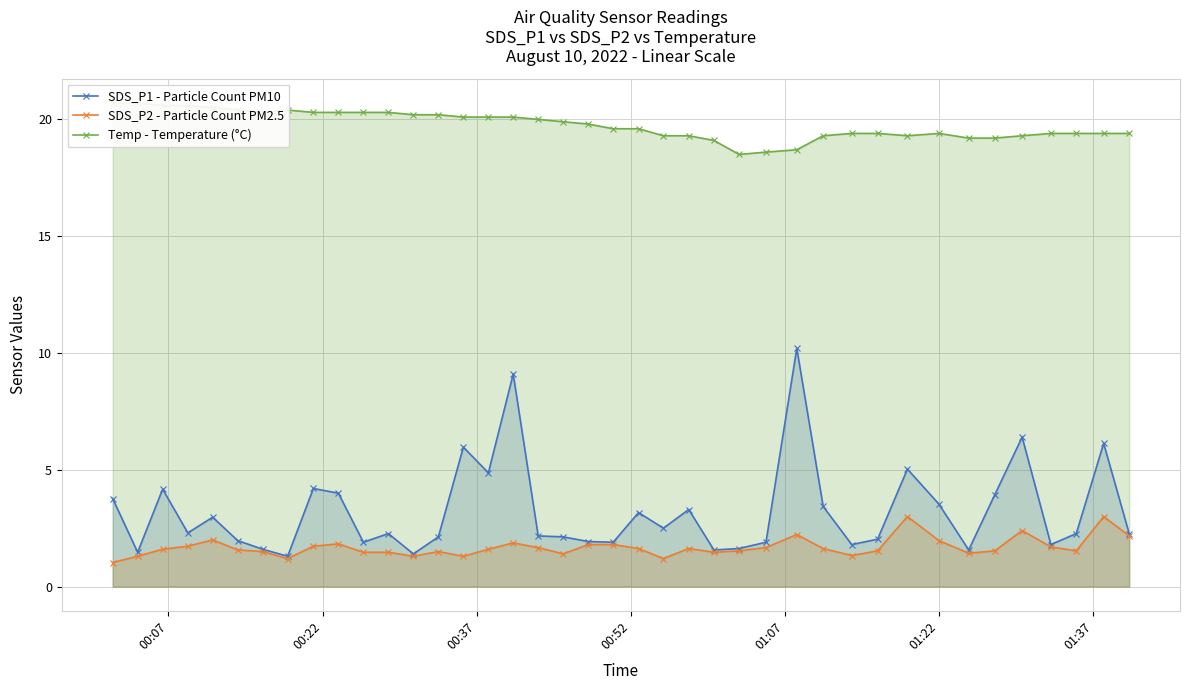

In SDS_P1 - Particle Count PM10, how many points are higher than both neighbors (excluding endpoints)?

12